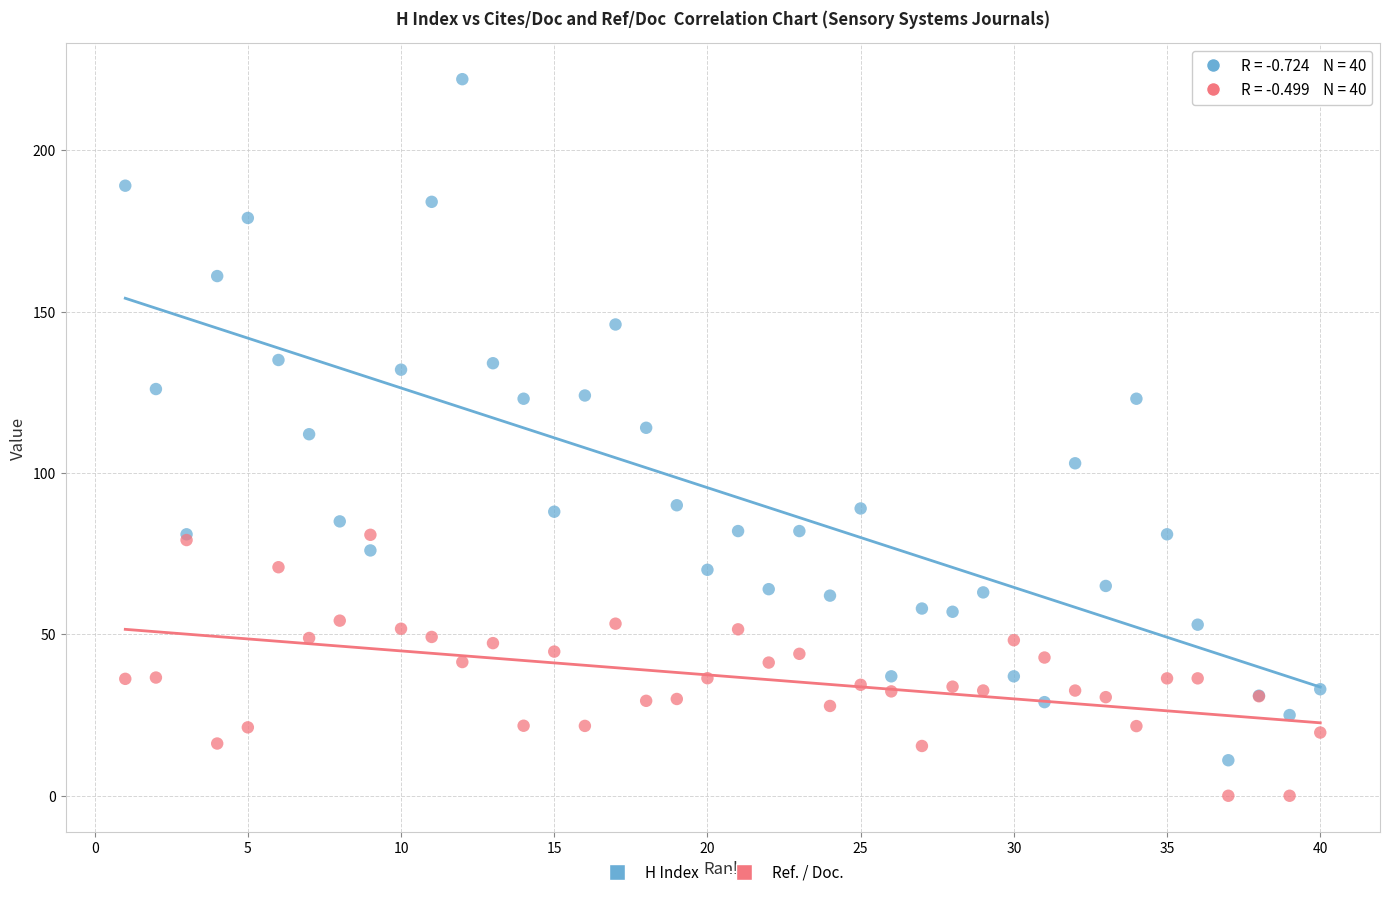

Which series has the widest spread of Y values?

H Index